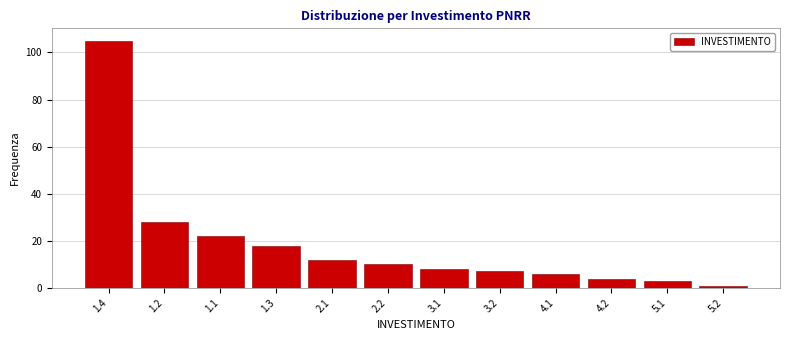

Reading left to right, what are all the values shown in this chart?

1.4=105	1.2=28	1.1=22	1.3=18	2.1=12	2.2=10	3.1=8	3.2=7	4.1=6	4.2=4	5.1=3	5.2=1